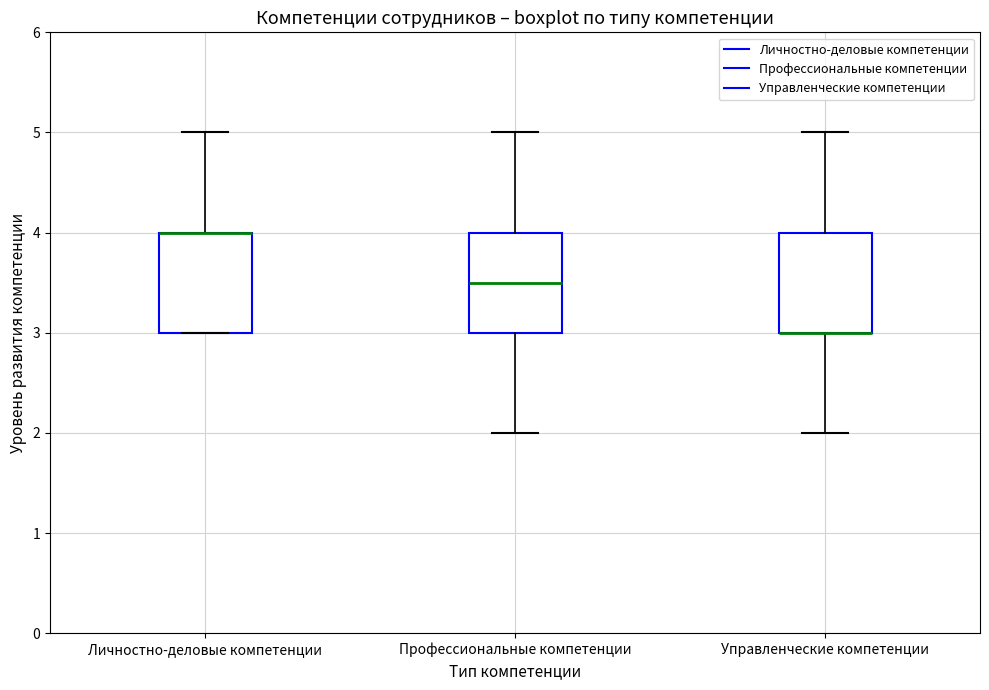

Where does the upper whisker of the box for Личностно-деловые компетенции end on the y-axis? The values are not printed on the chart, so give them approximately, as read against the axis.

5.0